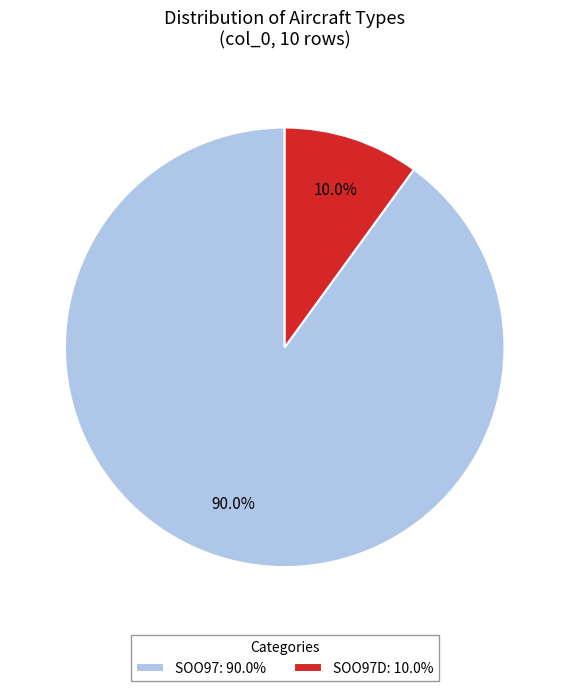

Count the number of slices in the pie.

2